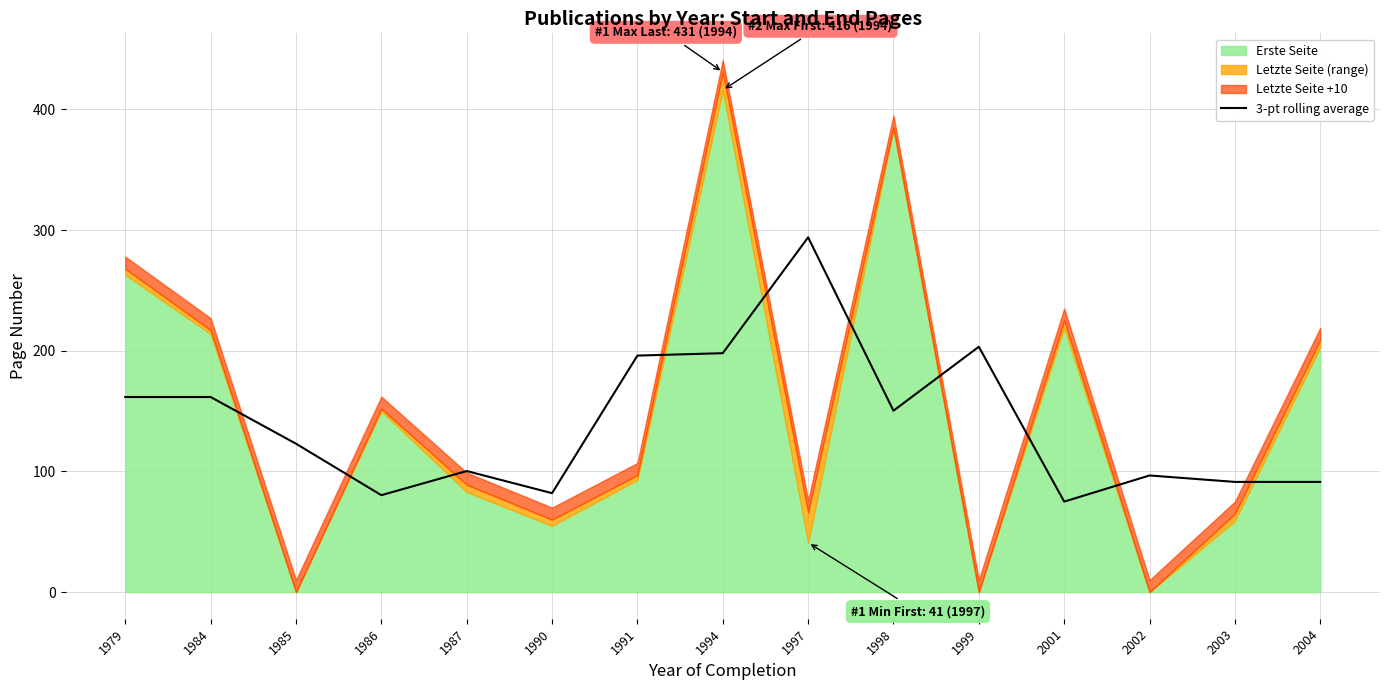

At which label does 3-pt rolling average reach its peak?

1997